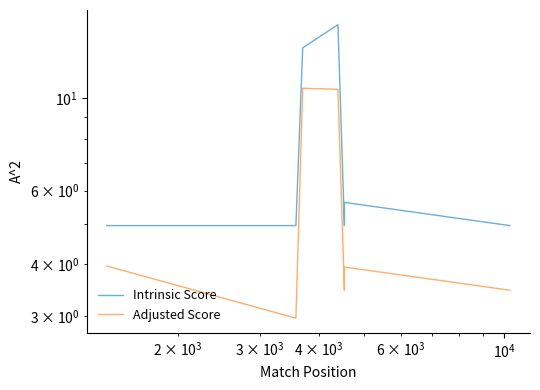

True or false: Adjusted Score and Intrinsic Score cross at least once.

False